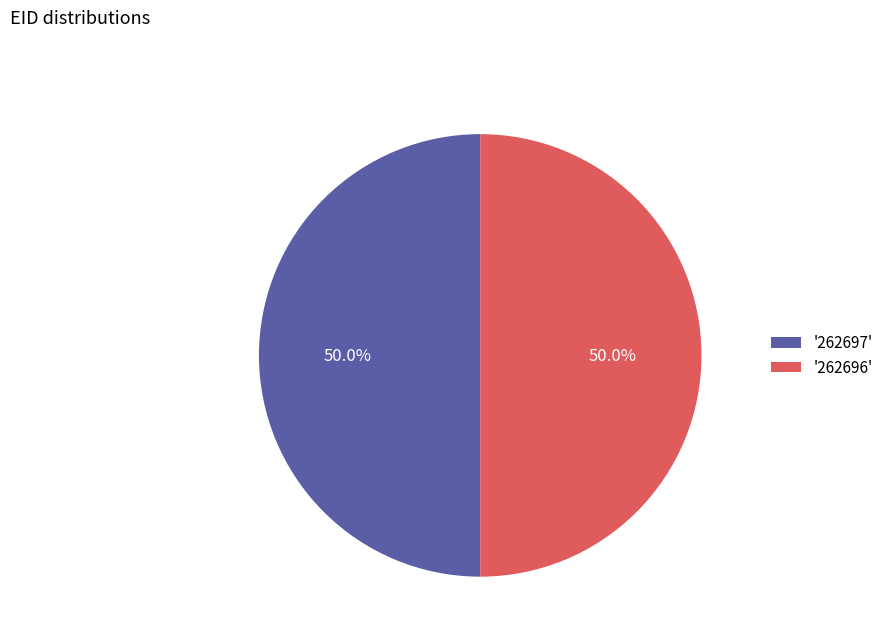

Approximately how many times larger is the value at '262697' compared to '262696'?

1.0